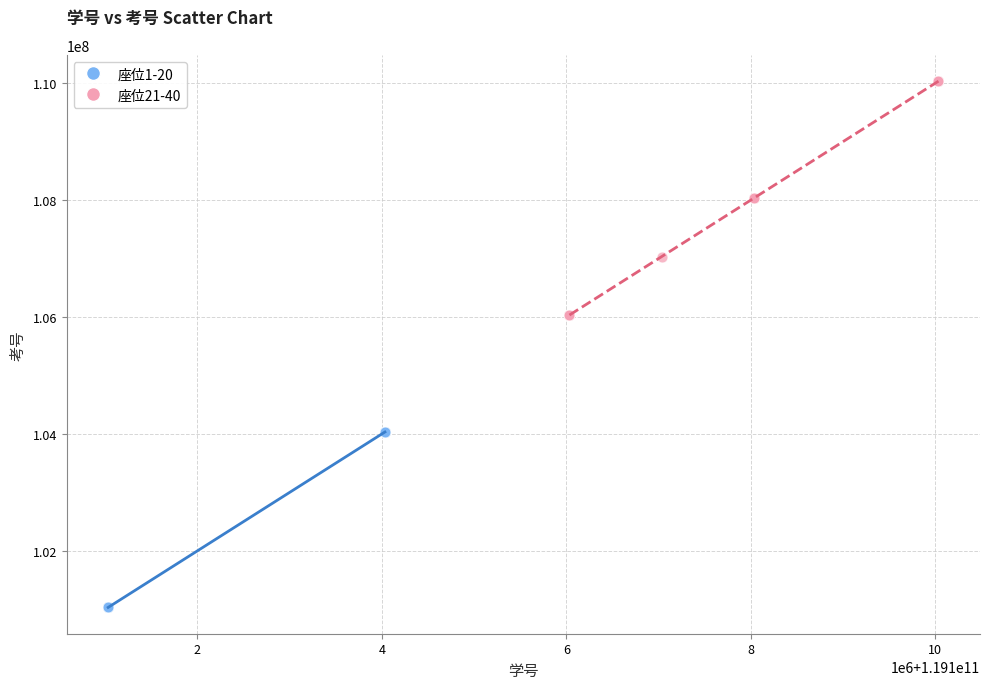

Which series has the widest spread of Y values?

座位21-40